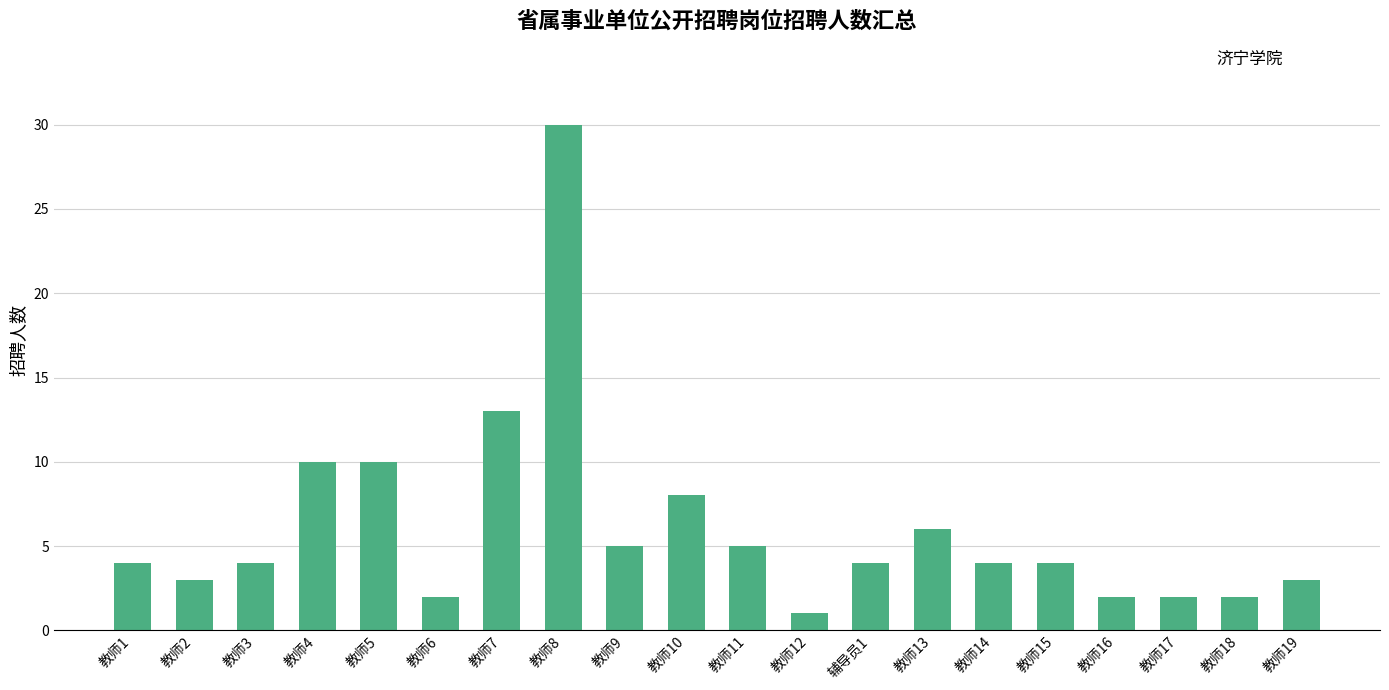

Count the number of data series in this chart.

1